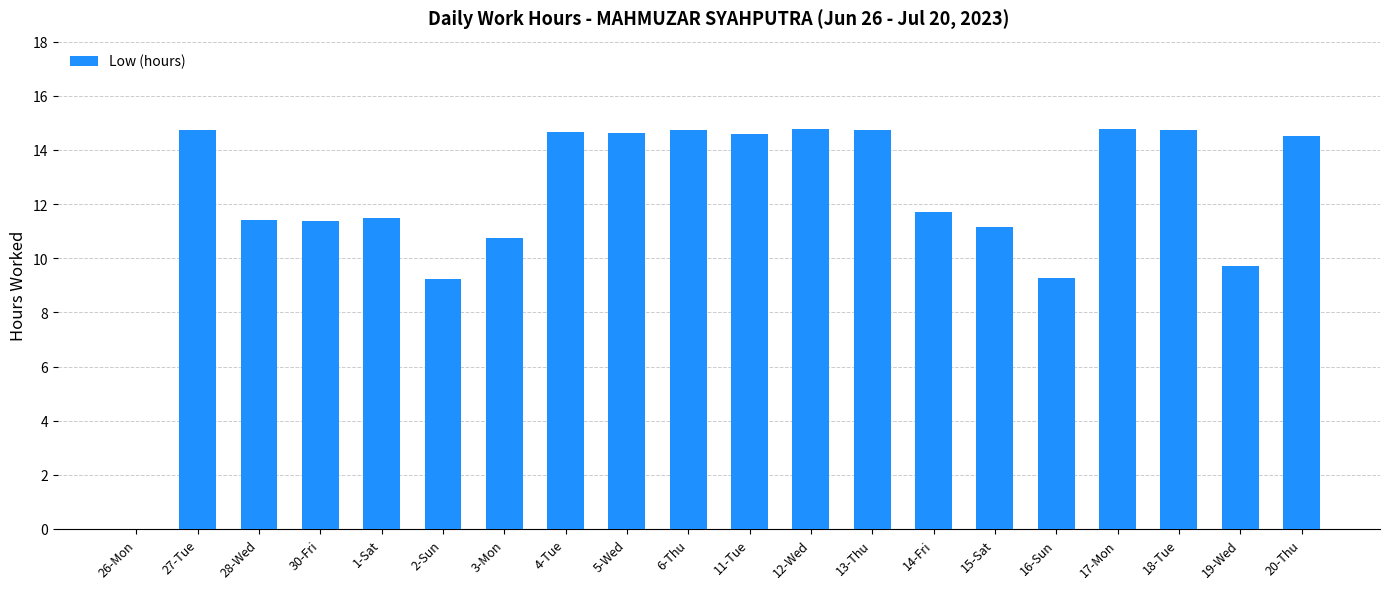

What is the sum of all values?

243.0